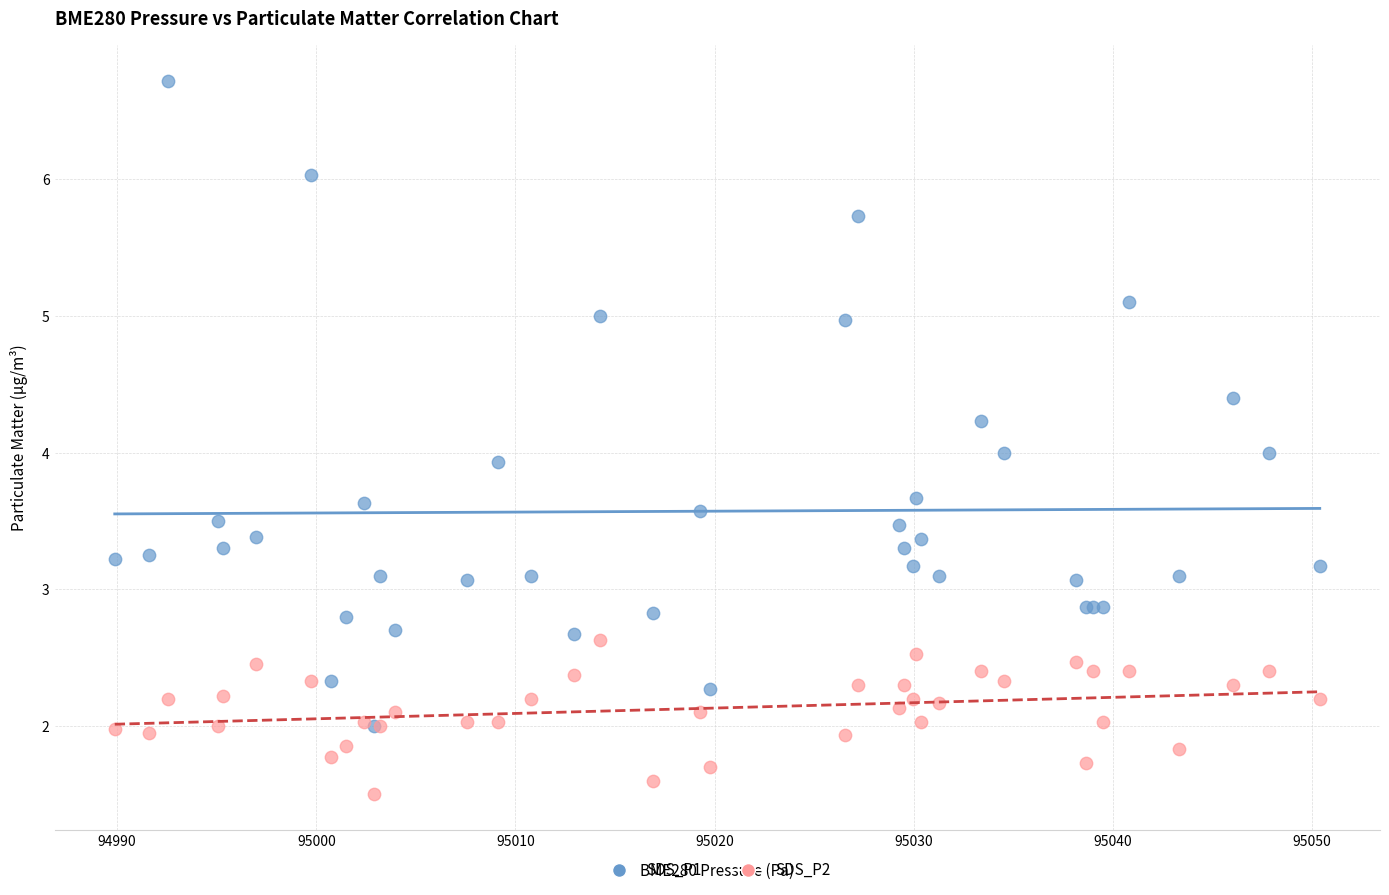

Which series has the widest spread of Y values?

SDS_P1